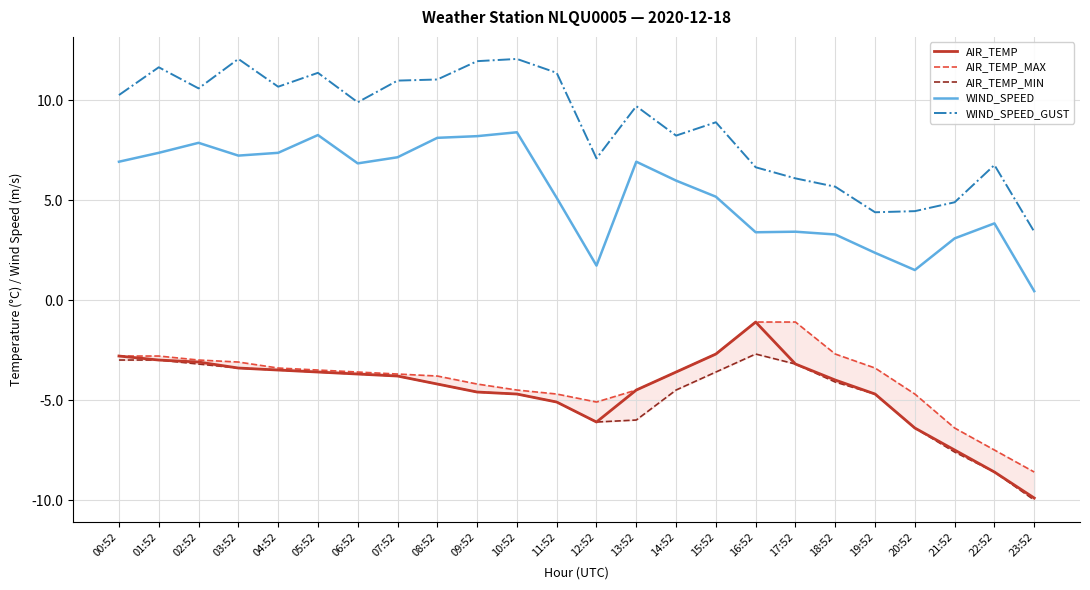

True or false: AIR_TEMP_MIN has a value of -5.9 at 14:52.

False